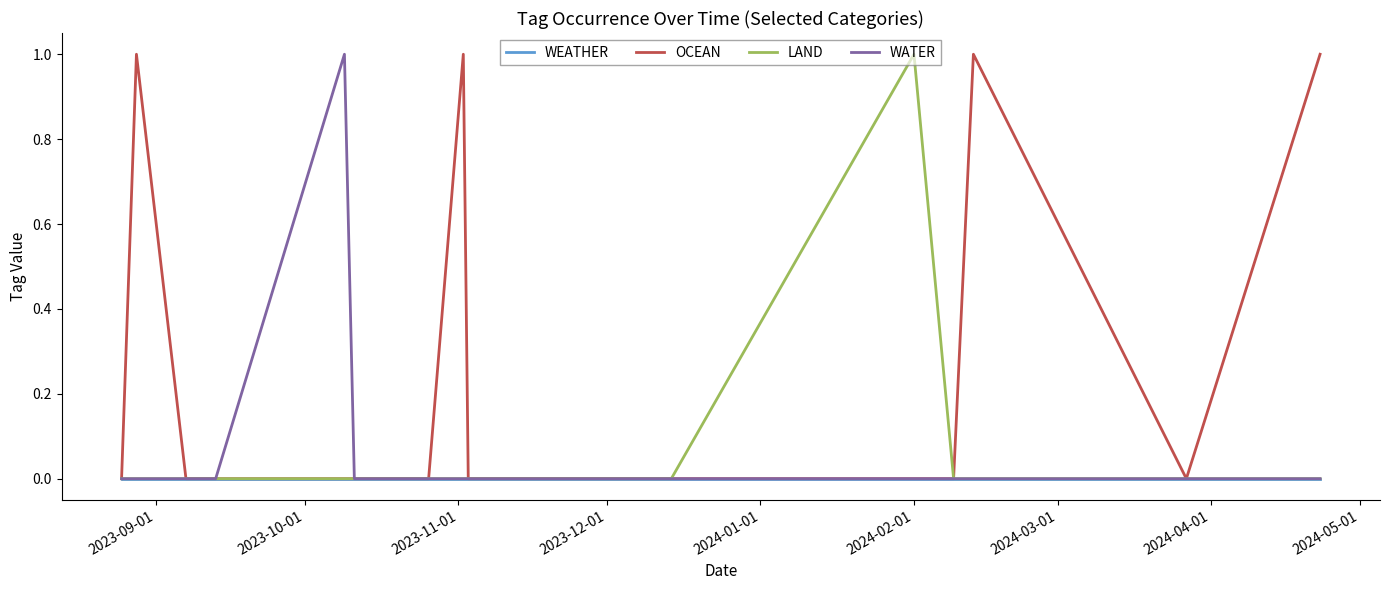

How many lines are shown in the chart?

4